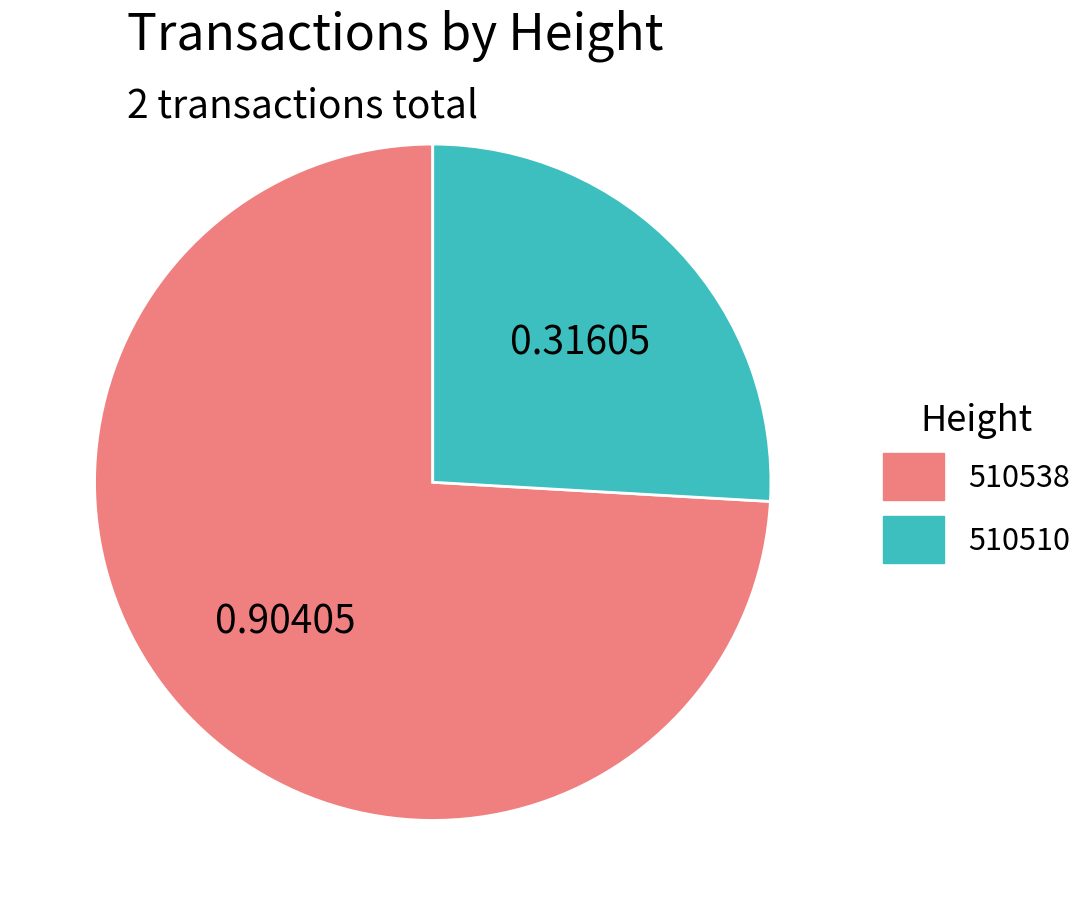

True or false: 510538 accounts for 87% of the total.

False